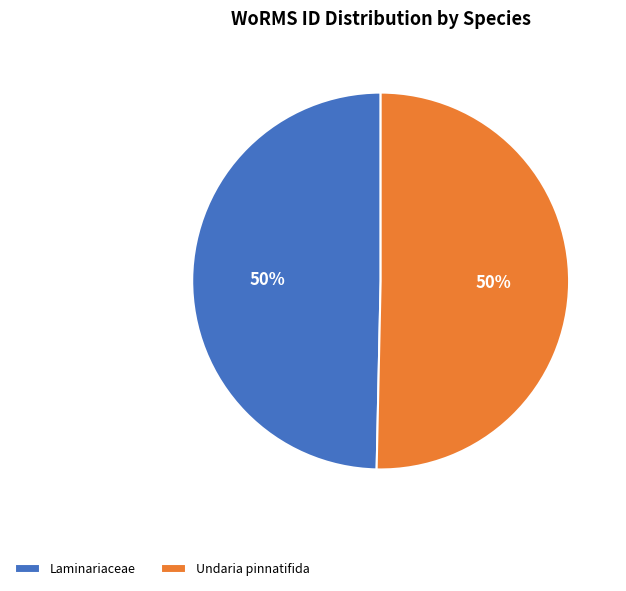

Combined, do Undaria pinnatifida and Laminariaceae account for over 50%?

Yes